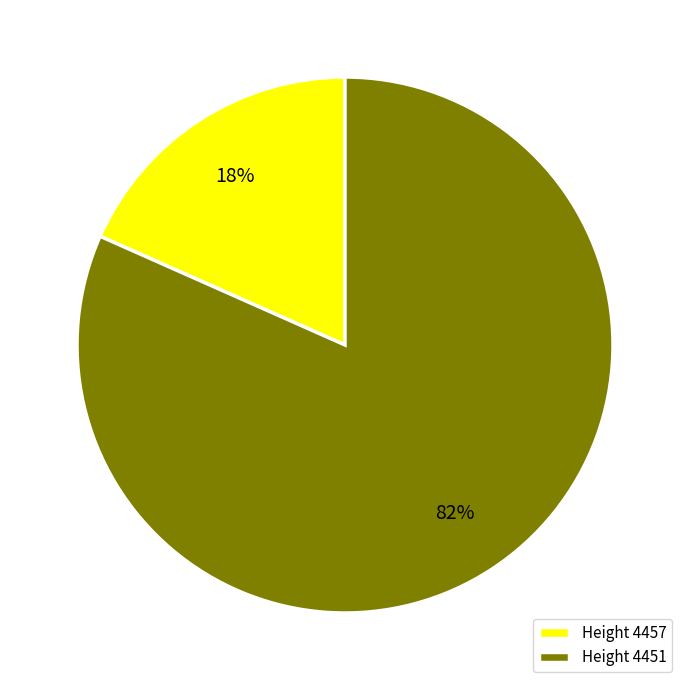

How many slices are in this pie chart?

2